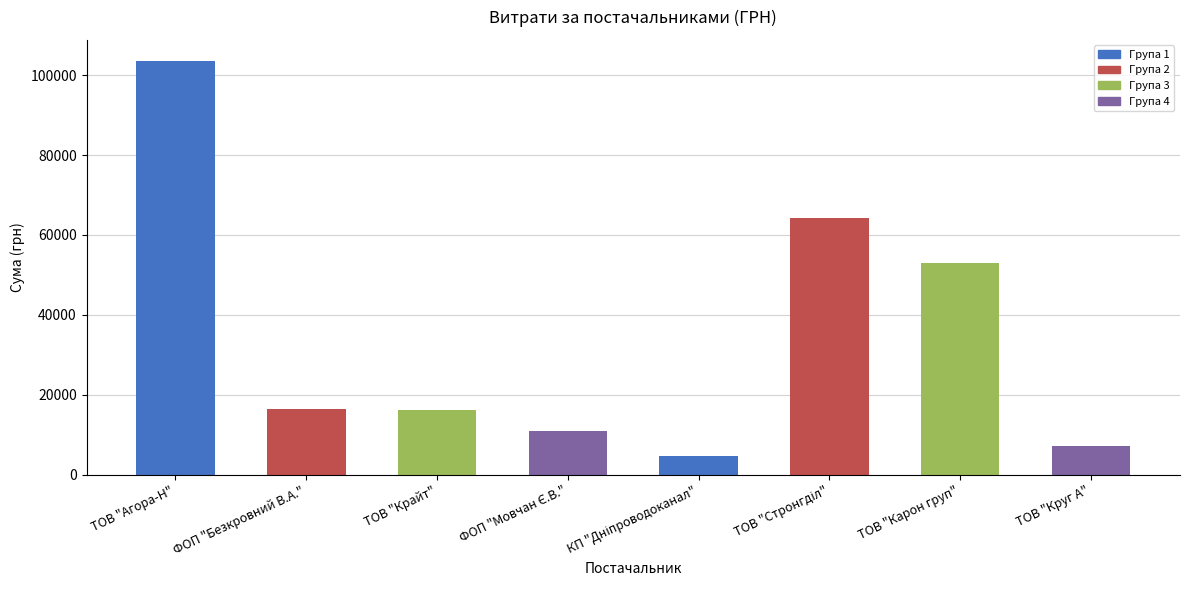

What is the average value?

34533.4